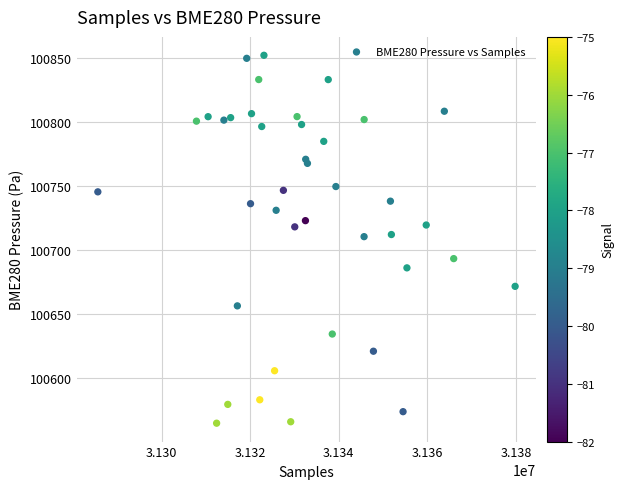

What is the range of X values (max minus min)?

94207.0